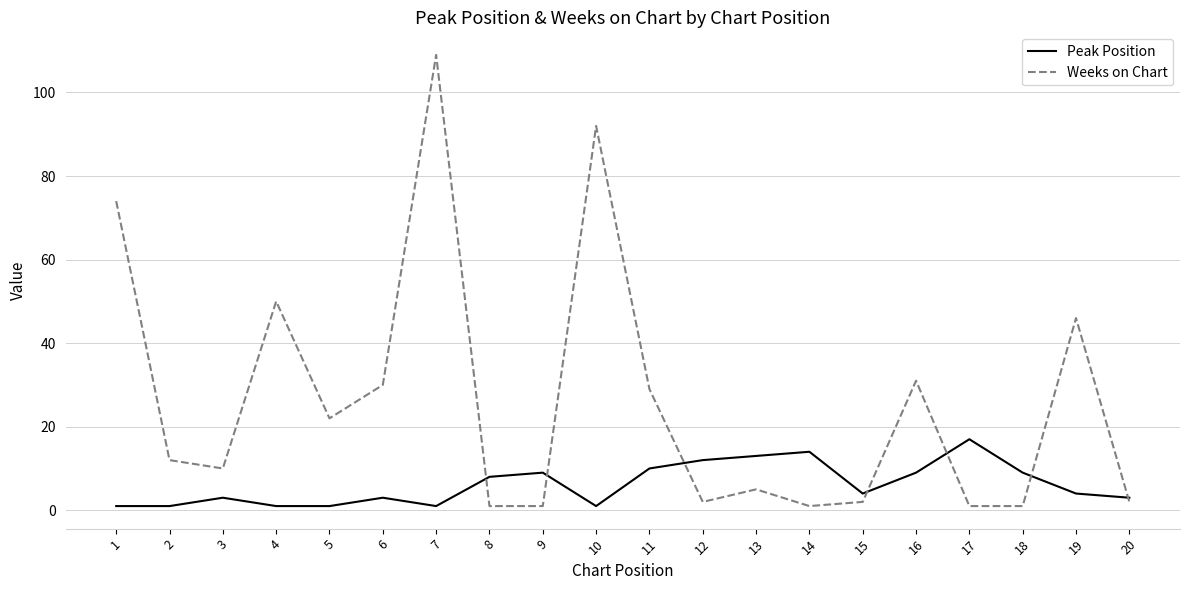

What is the sum of all Weeks on Chart values?

521